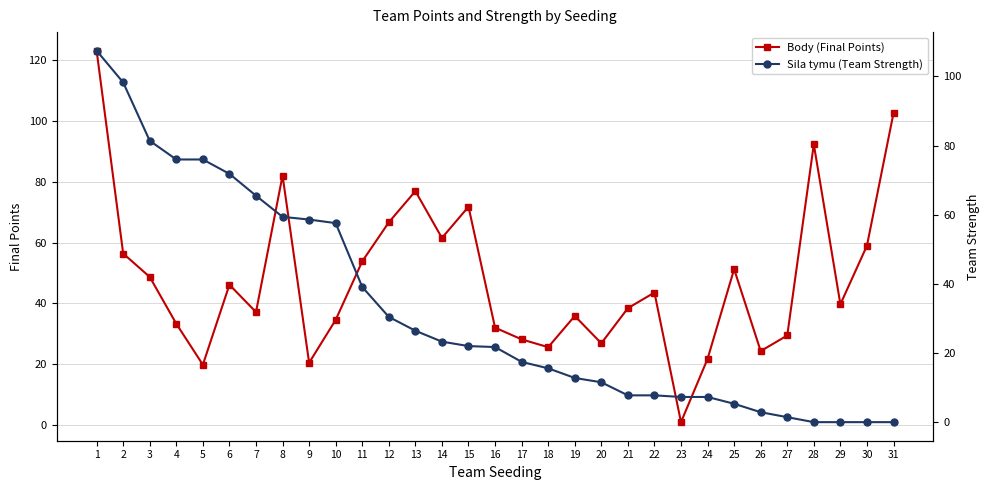

List the series in order of their overall mean, highest first.

Body (Final Points), Sila tymu (Team Strength)